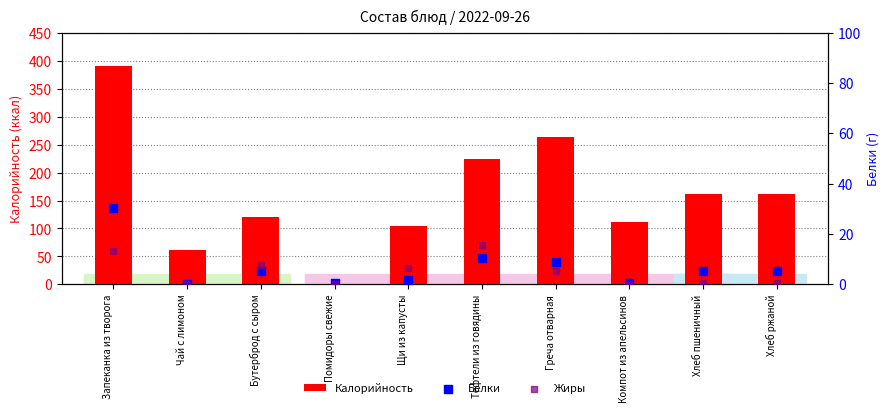

Which series contains the lowest Y value?

Жиры